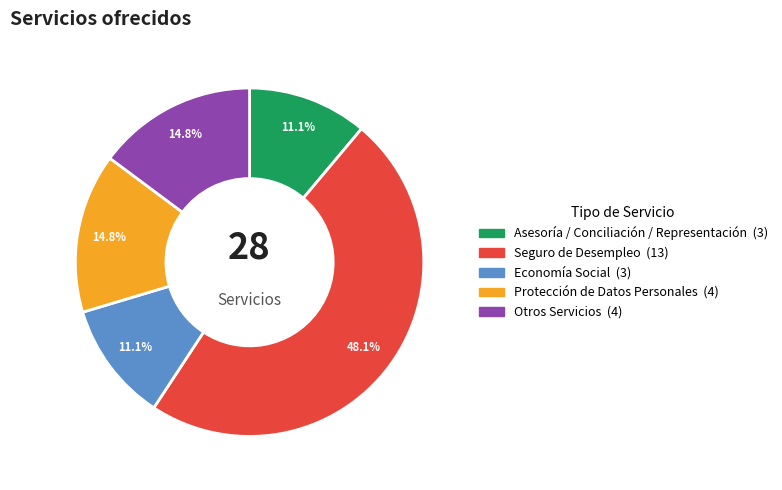

Count the number of slices in the pie.

5